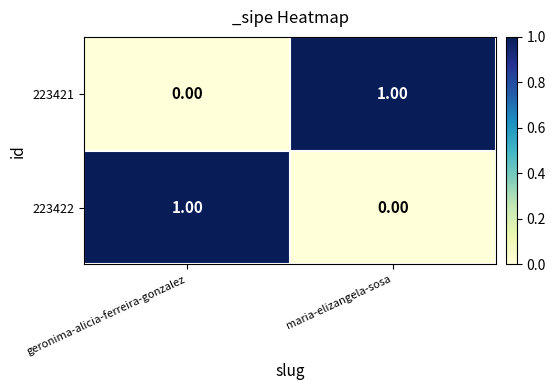

Which category has the highest value in the 223421 series?

maria-elizangela-sosa